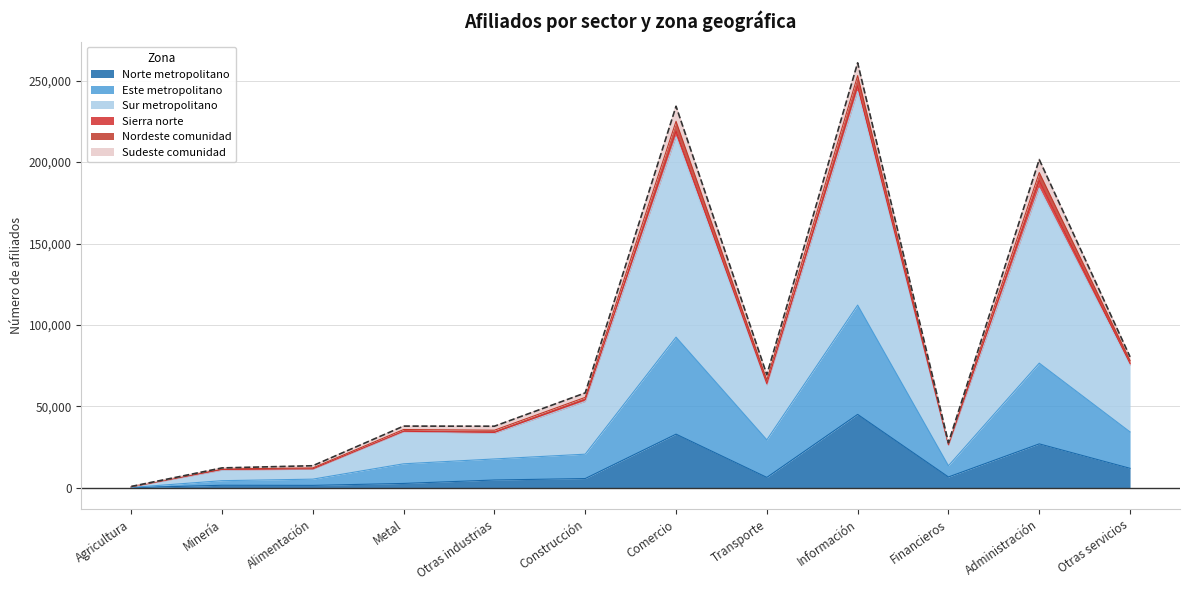

What is the highest value of the Norte metropolitano series?

45132